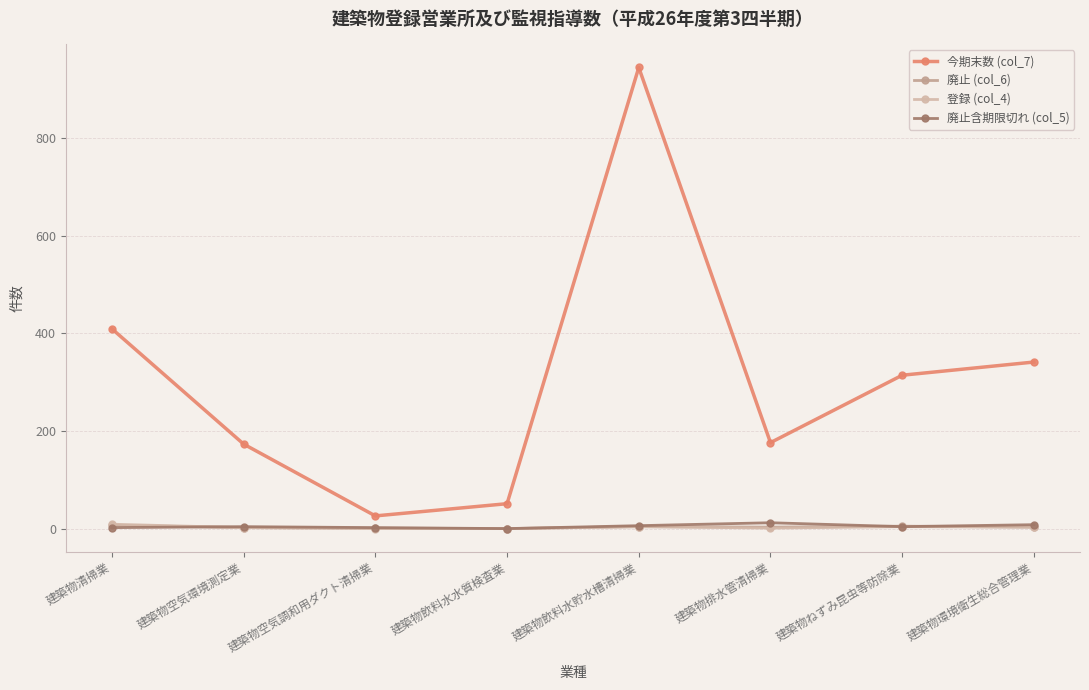

Reading left to right, list all the values displayed in this chart.

今期末数 (col_7): 建築物清掃業=409	建築物空気環境測定業=173	建築物空気調和用ダクト清掃業=26	建築物飲料水水質検査業=51	建築物飲料水貯水槽清掃業=944	建築物排水管清掃業=176	建築物ねずみ昆虫等防除業=314	建築物環境衛生総合管理業=341
廃止 (col_6): 建築物清掃業=7	建築物空気環境測定業=2	建築物空気調和用ダクト清掃業=1	建築物飲料水水質検査業=0	建築物飲料水貯水槽清掃業=4	建築物排水管清掃業=3	建築物ねずみ昆虫等防除業=5	建築物環境衛生総合管理業=3
登録 (col_4): 建築物清掃業=9	建築物空気環境測定業=2	建築物空気調和用ダクト清掃業=0	建築物飲料水水質検査業=0	建築物飲料水貯水槽清掃業=4	建築物排水管清掃業=1	建築物ねずみ昆虫等防除業=4	建築物環境衛生総合管理業=3
廃止含期限切れ (col_5): 建築物清掃業=2	建築物空気環境測定業=4	建築物空気調和用ダクト清掃業=2	建築物飲料水水質検査業=0	建築物飲料水貯水槽清掃業=6	建築物排水管清掃業=12	建築物ねずみ昆虫等防除業=4	建築物環境衛生総合管理業=8